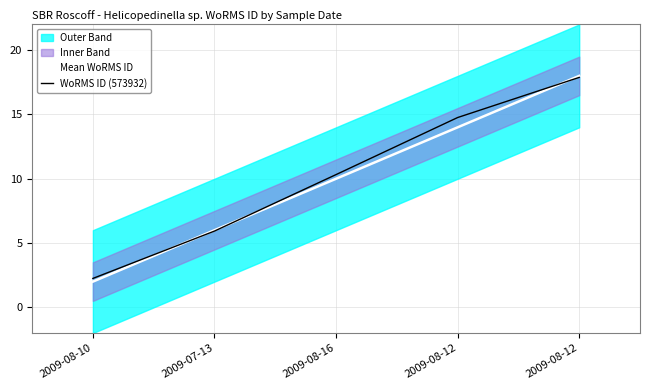

Is the value of Mean WoRMS ID at 2009-08-16 greater than the value of WoRMS ID (573932) at 2009-08-16?

No